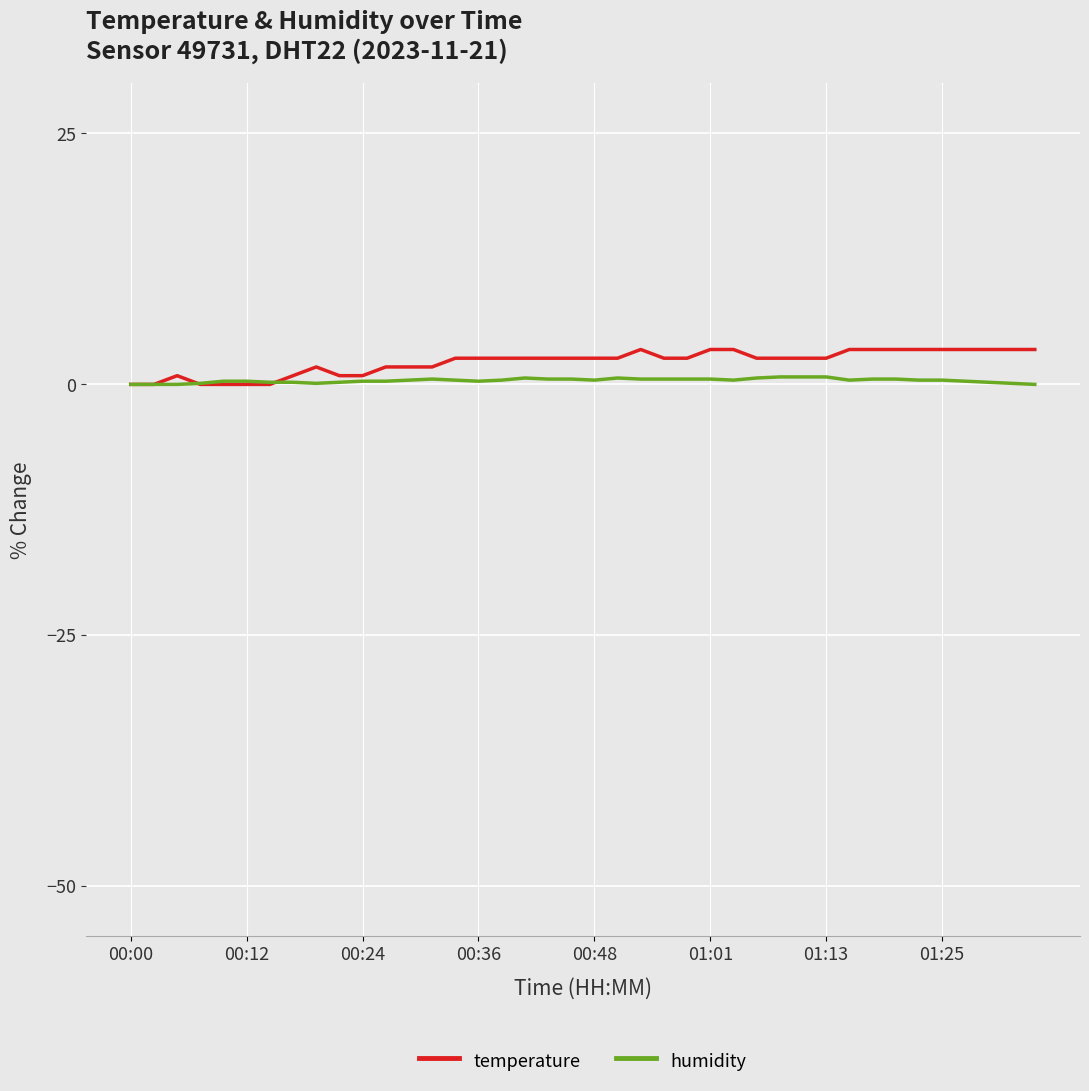

Rank the series by their maximum value, from highest to lowest.

temperature, humidity